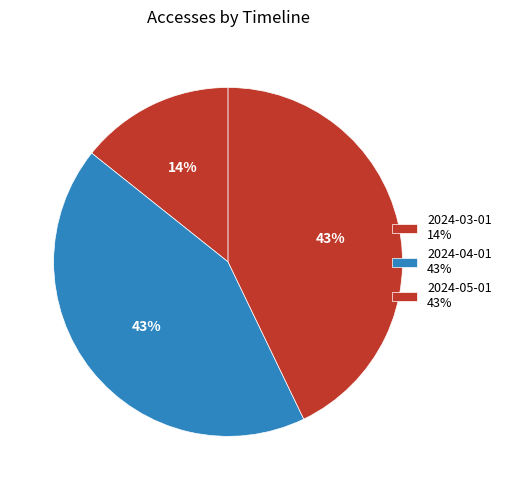

Which has a higher value, 2024-03-01 or 2024-05-01?

2024-05-01